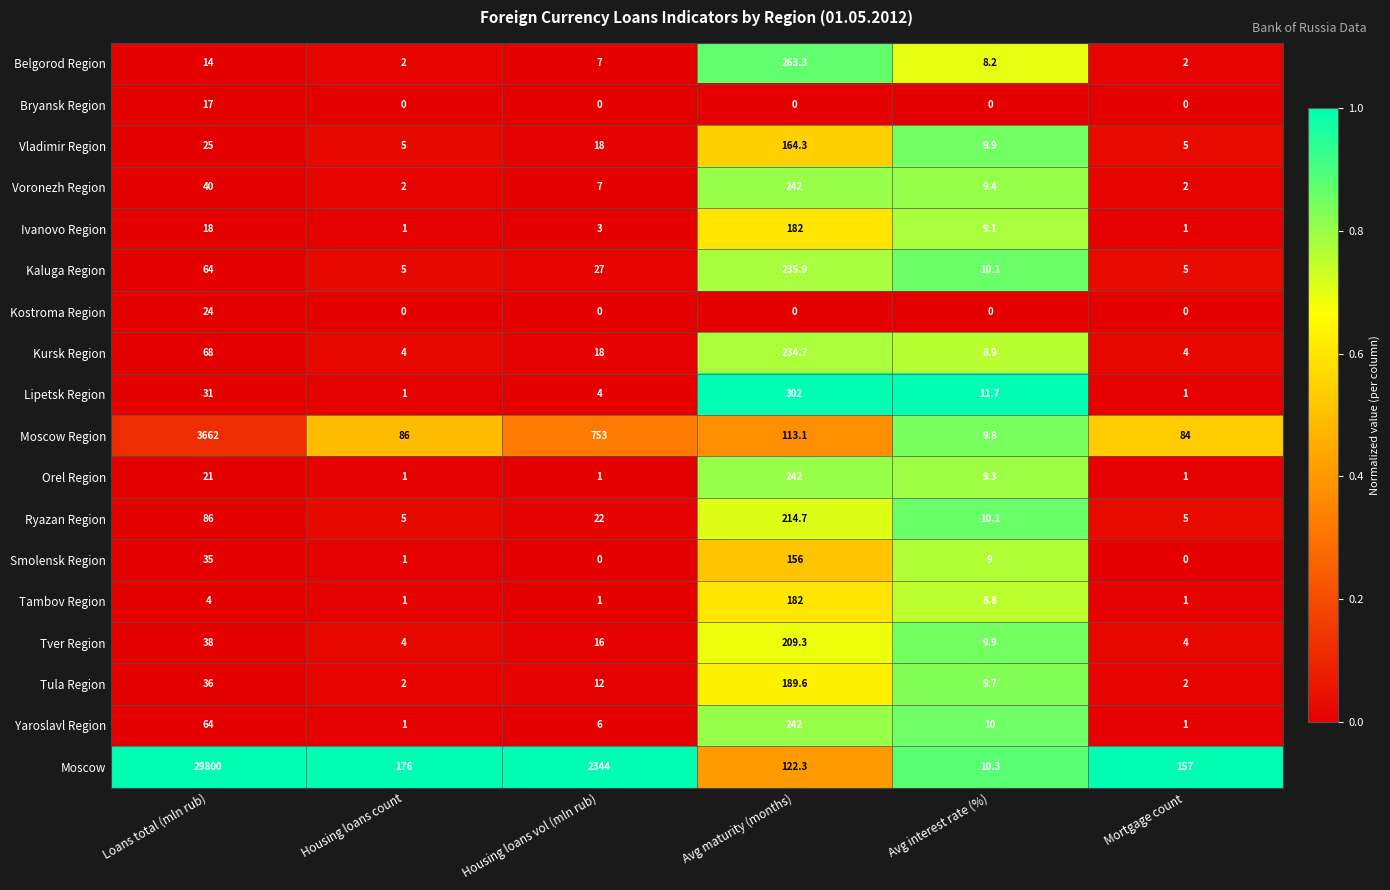

What is the average value of the Kostroma Region series?

4.0